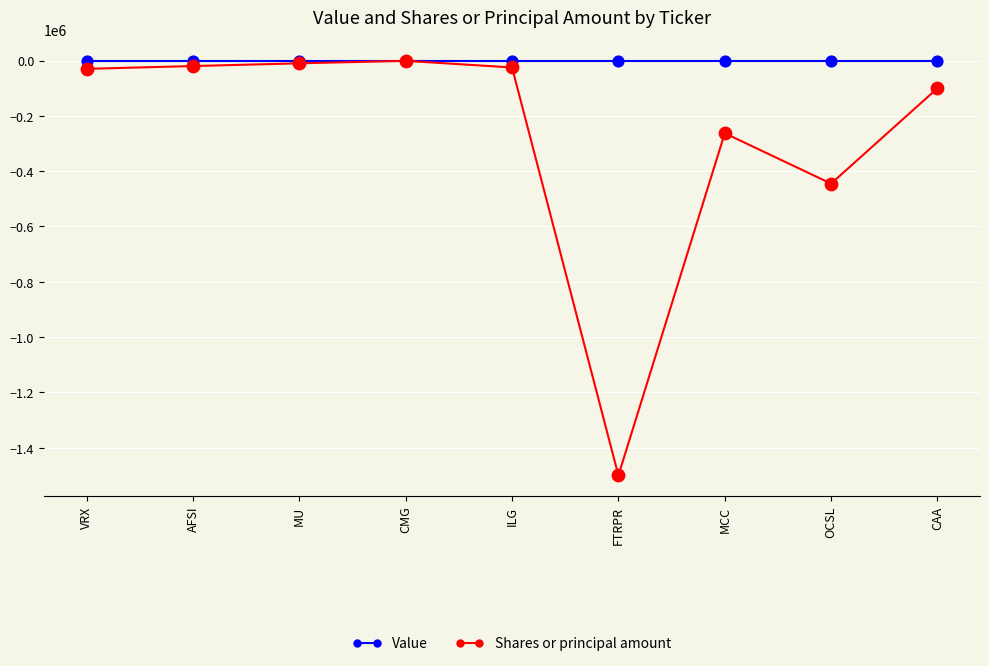

Which series has the largest total across all categories?

Value